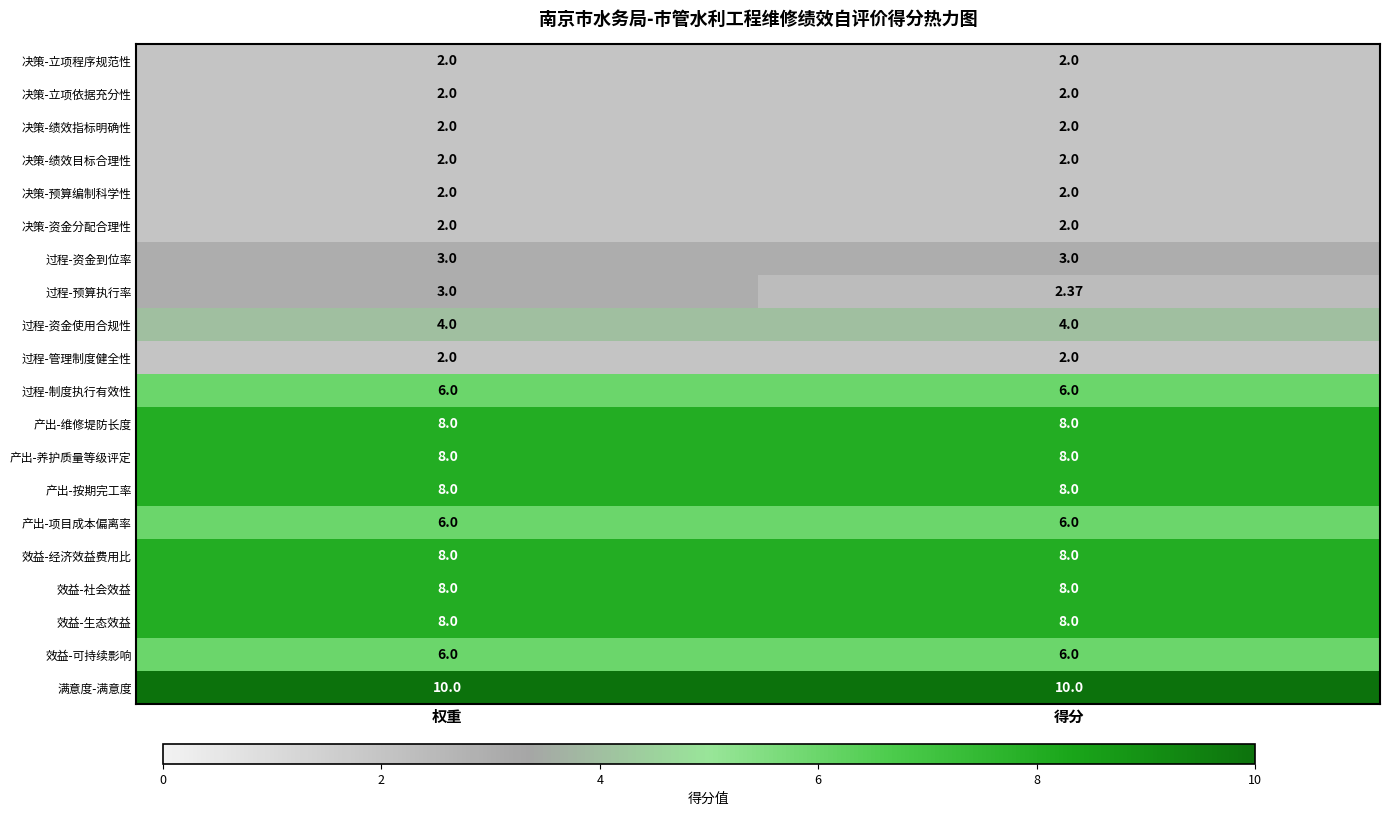

Which series changed the most between 权重 and 得分?

过程-预算执行率